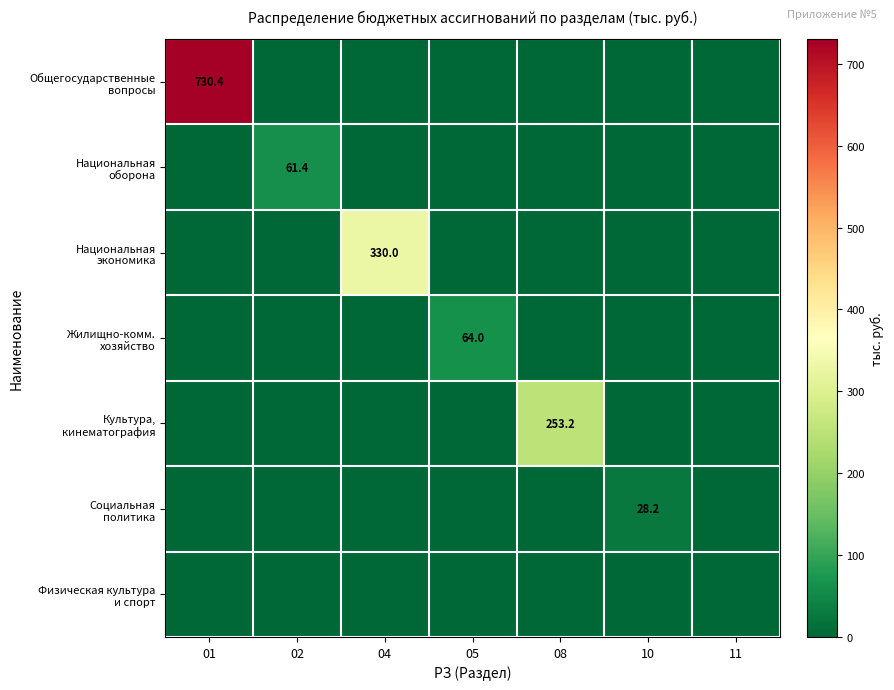

Is it true that Жилищно-комм. хозяйство equals 0.0 at 02?

True